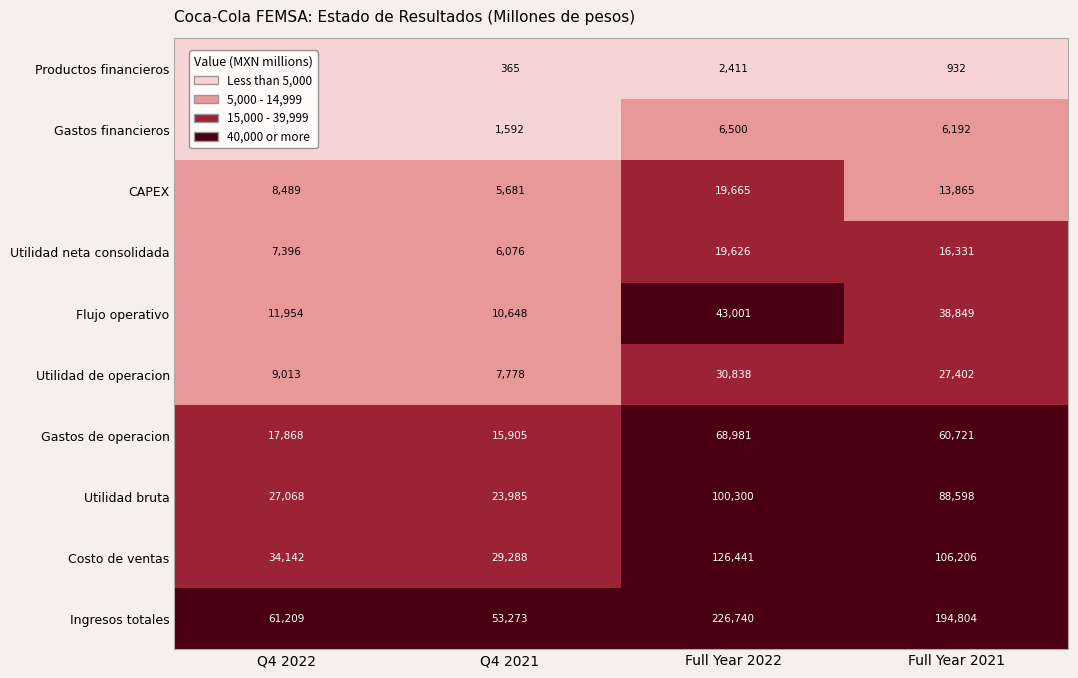

How many distinct data groups are displayed?

10